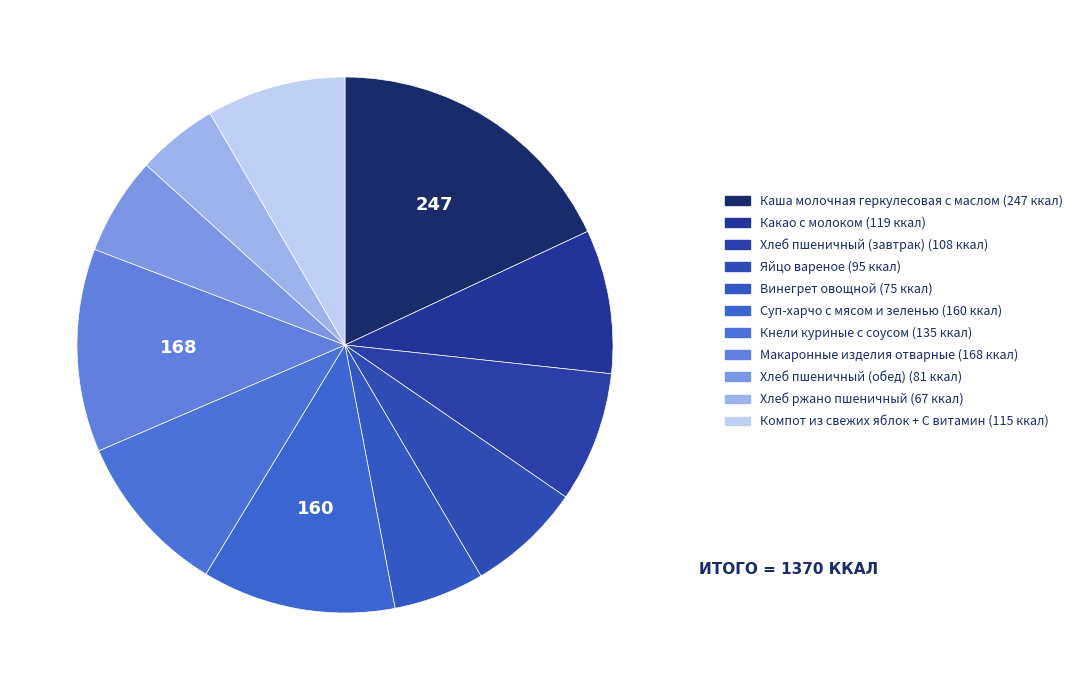

How many slices are in this pie chart?

11